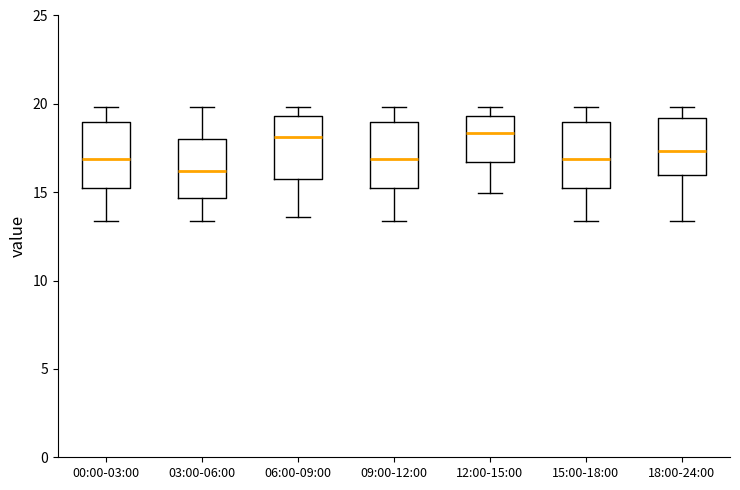

Reading left to right, transcribe this box plot: for each box, give where its median line is, the range the box spans, and where its two whiskers end, as read against the y-axis. The values are not printed on the chart, so give them approximately, as read against the axis.

00:00-03:00: median 17.0, box 15.0 to 19.0, whiskers 13.5 to 20.0
03:00-06:00: median 16.0, box 14.5 to 18.0, whiskers 13.5 to 20.0
06:00-09:00: median 18.0, box 16.0 to 19.5, whiskers 13.5 to 20.0
09:00-12:00: median 17.0, box 15.0 to 19.0, whiskers 13.5 to 20.0
12:00-15:00: median 18.5, box 16.5 to 19.5, whiskers 15.0 to 20.0
15:00-18:00: median 17.0, box 15.0 to 19.0, whiskers 13.5 to 20.0
18:00-24:00: median 17.5, box 16.0 to 19.0, whiskers 13.5 to 20.0